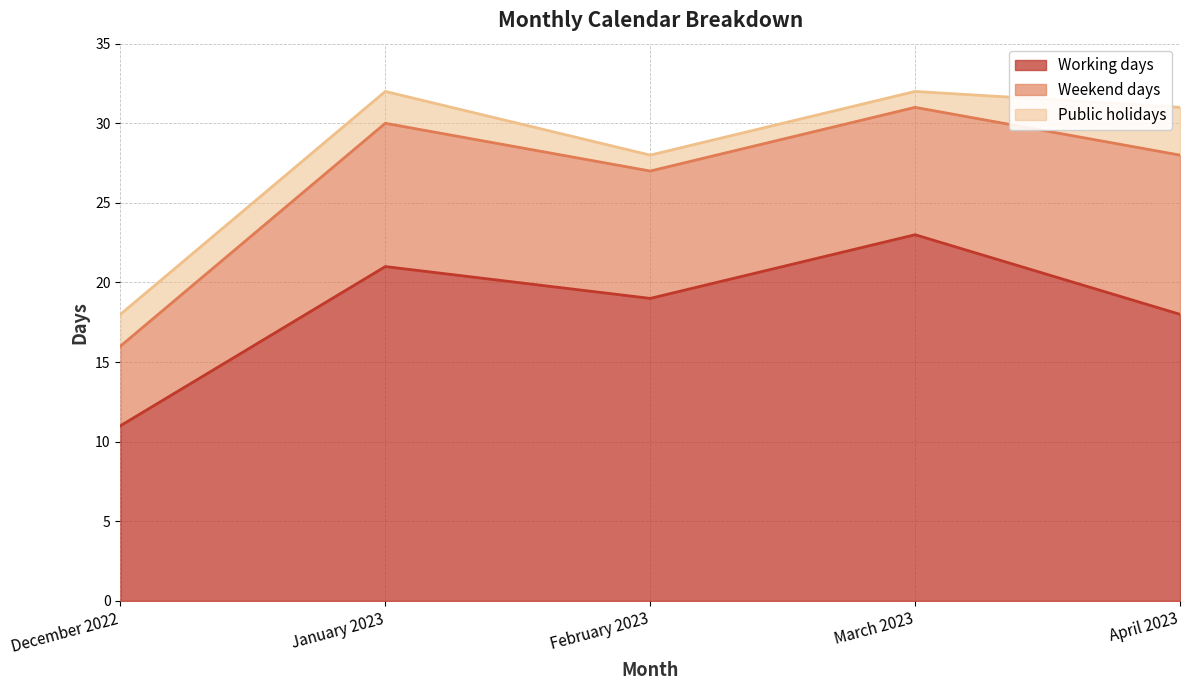

What is the difference between the Weekend days values at April 2023 and February 2023?

2